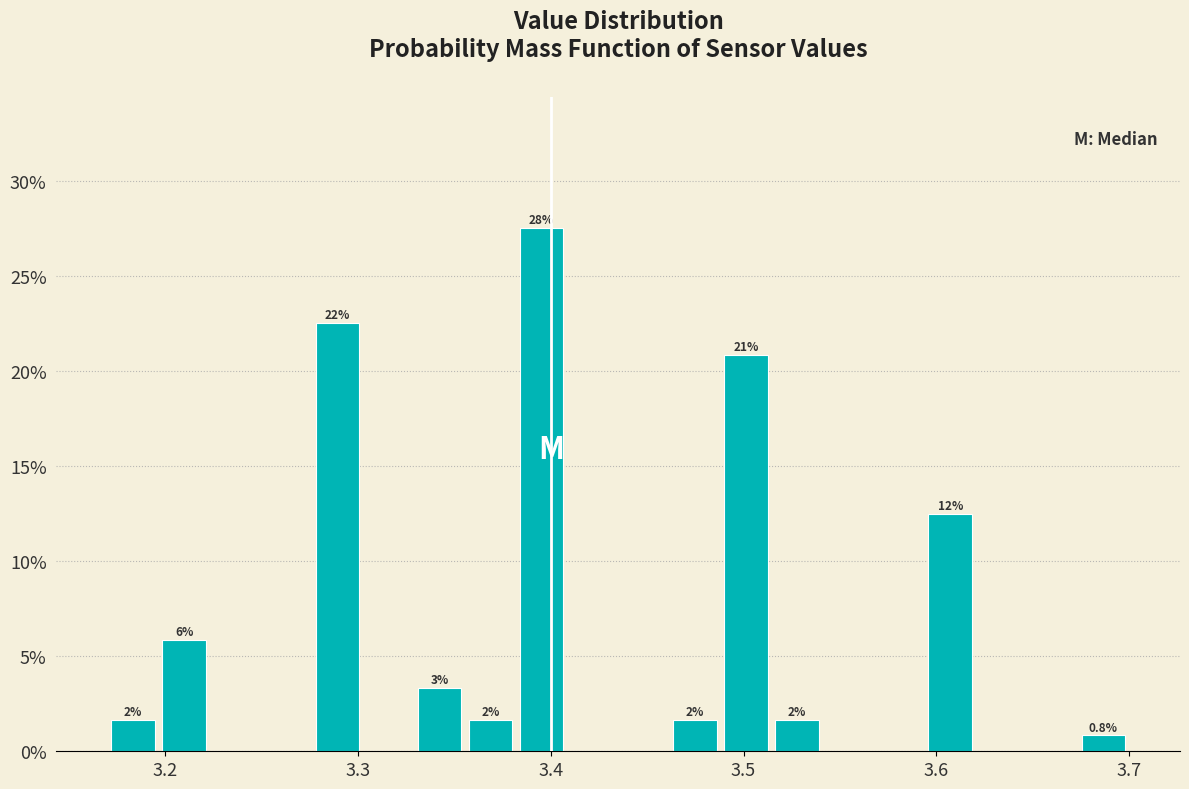

Read against the x-axis, roughly where is the centre of the tallest bar?

3.40